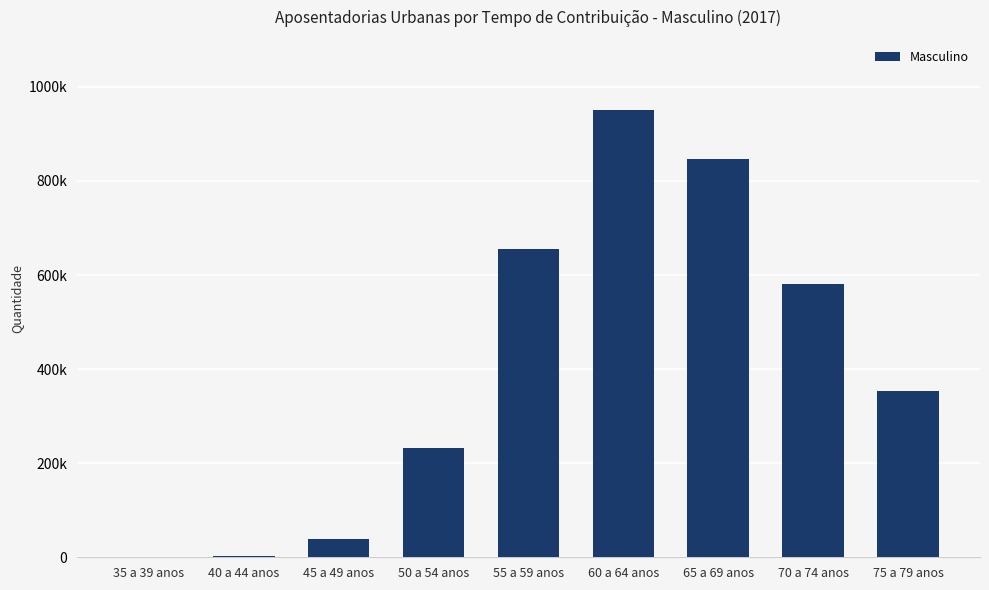

How many distinct data groups are displayed?

1